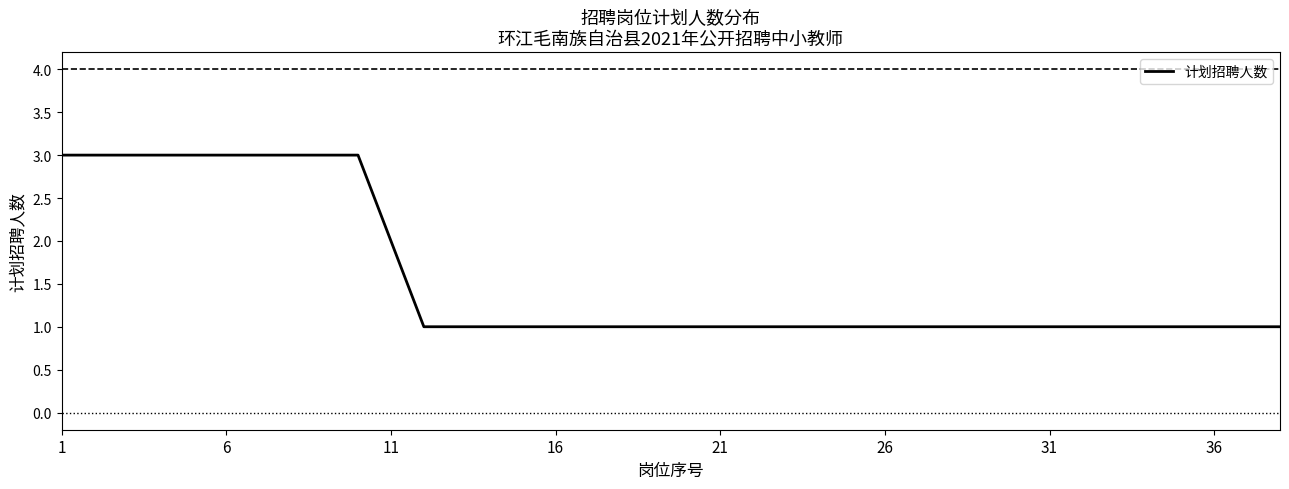

The value of 计划招聘人数 at 16 is 1. True or false?

True